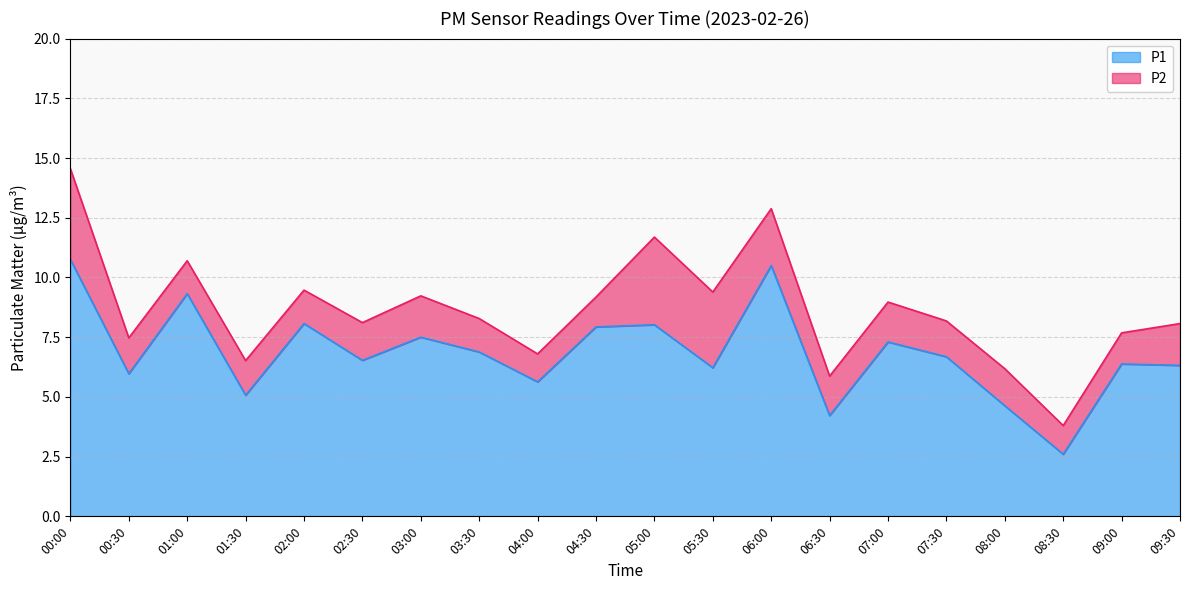

Which category has the highest value across all series?

00:00